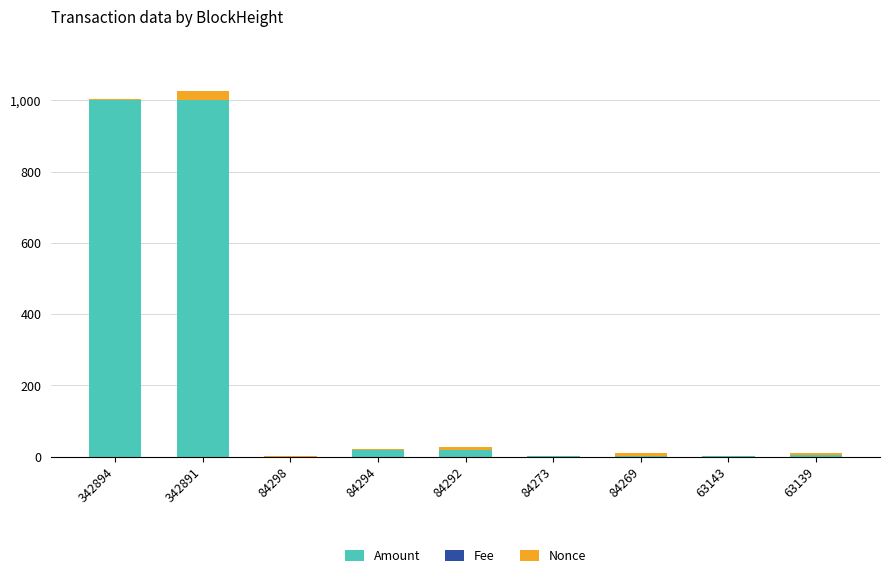

What is the difference between the Amount values at 63139 and 342891?

996.0